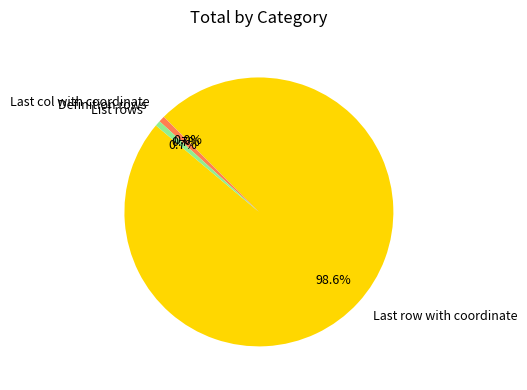

Which slice is the largest?

Last row with coordinate